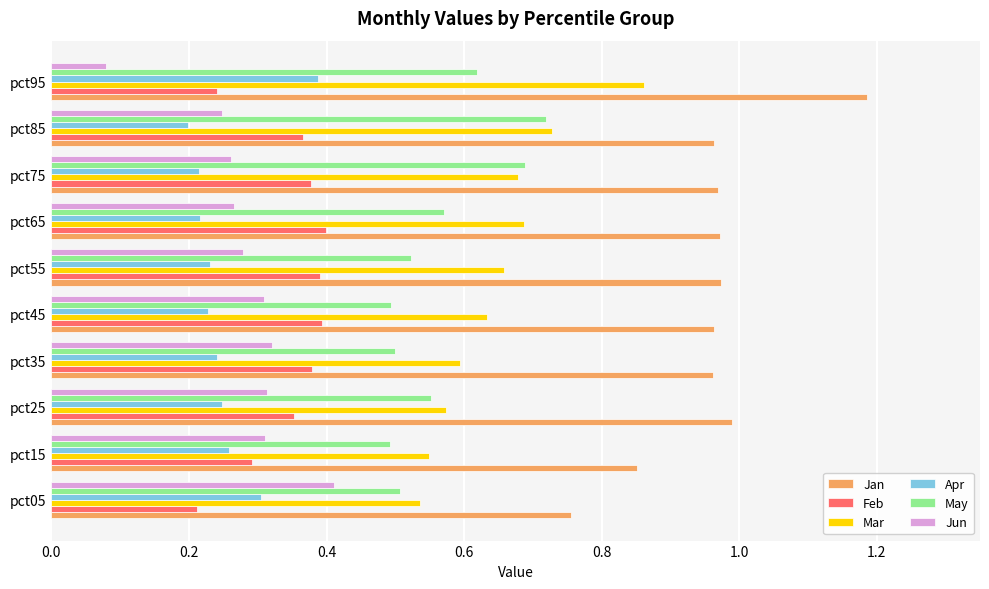

What is the sum of the May values at pct65 and pct05?

1.1